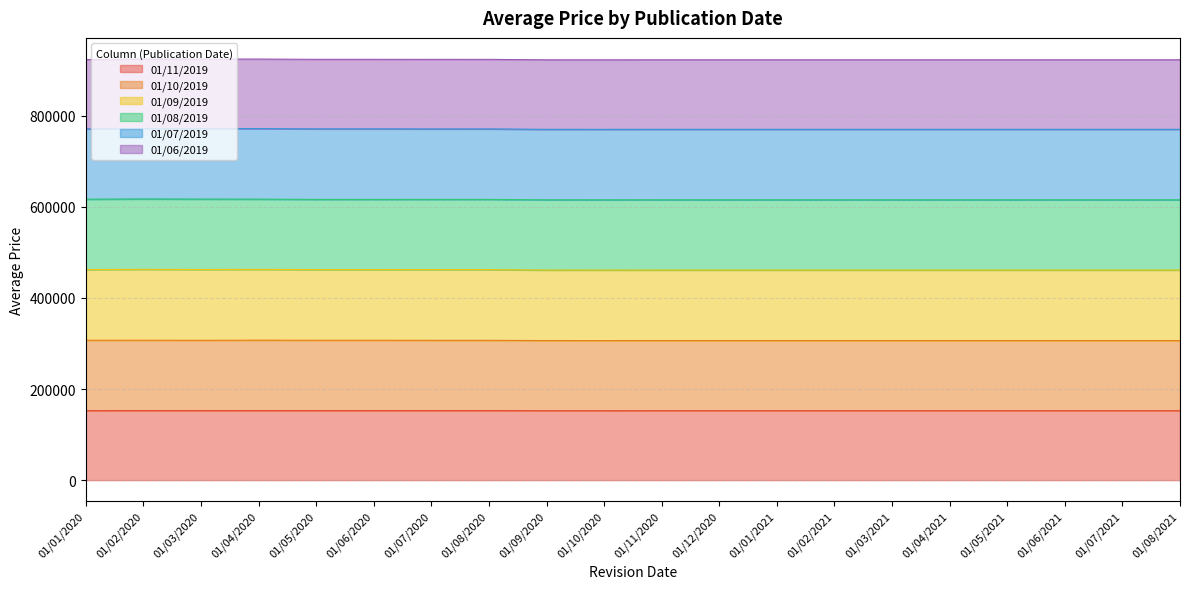

What position from the right is 01/08/2021?

1